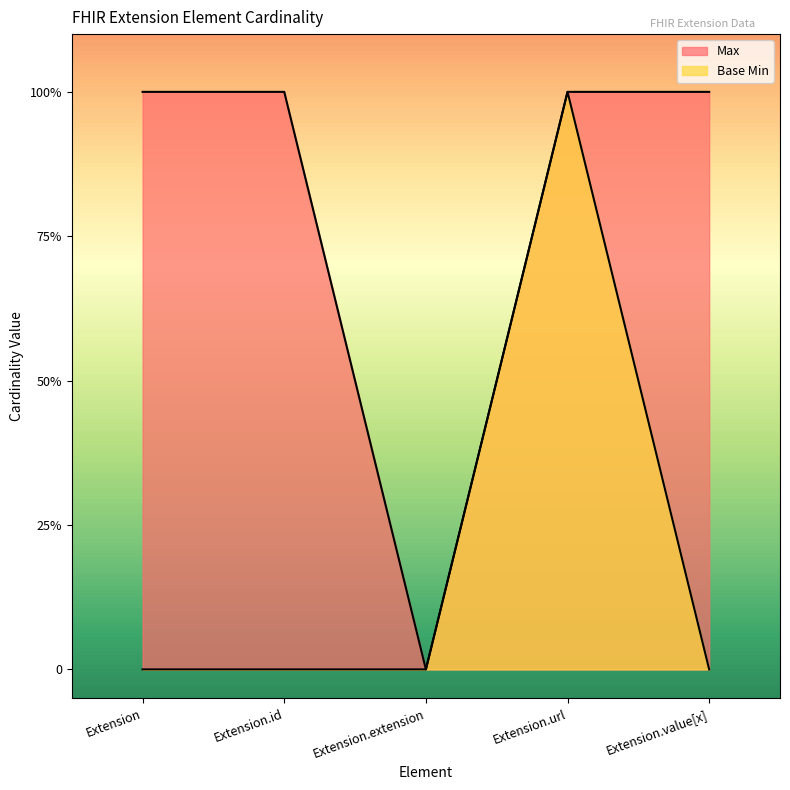

At which label does Base Min reach its minimum?

Extension